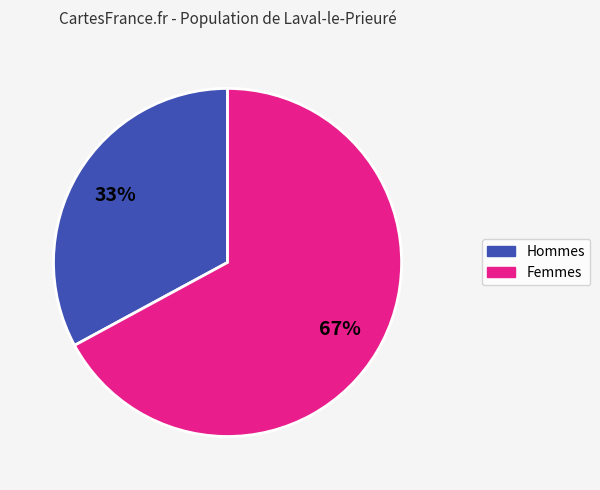

To the nearest percent, what is the average slice percentage?

50%